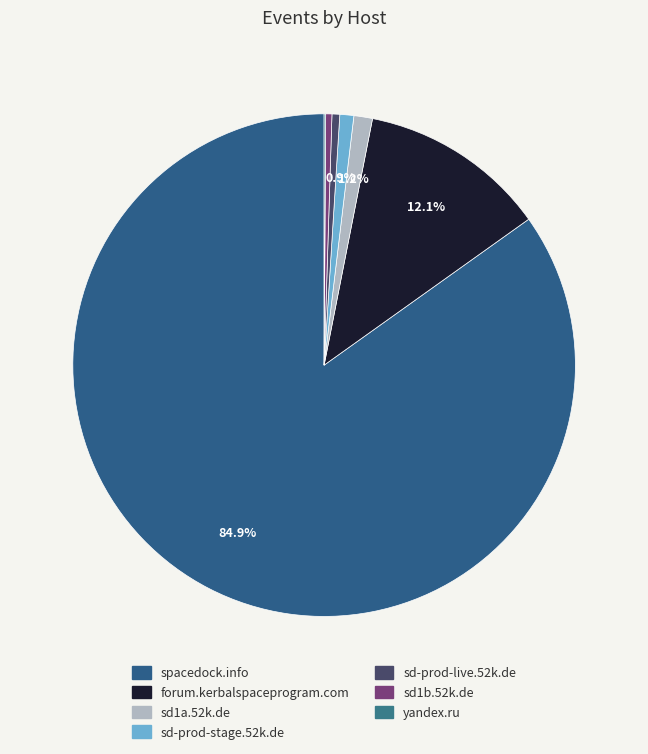

Count the number of slices in the pie.

7